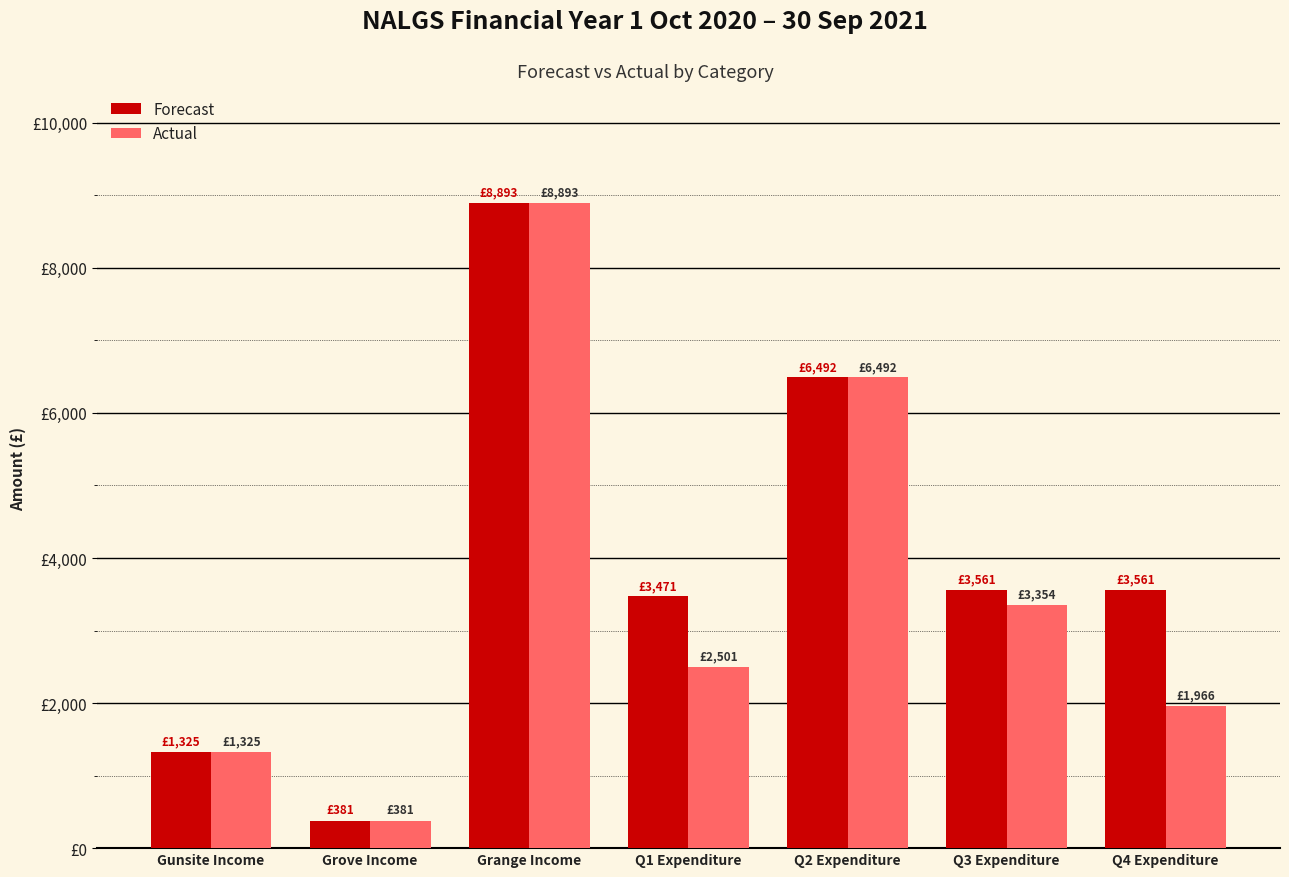

The Forecast series shows 113.2 at Grove Income. True or false?

False